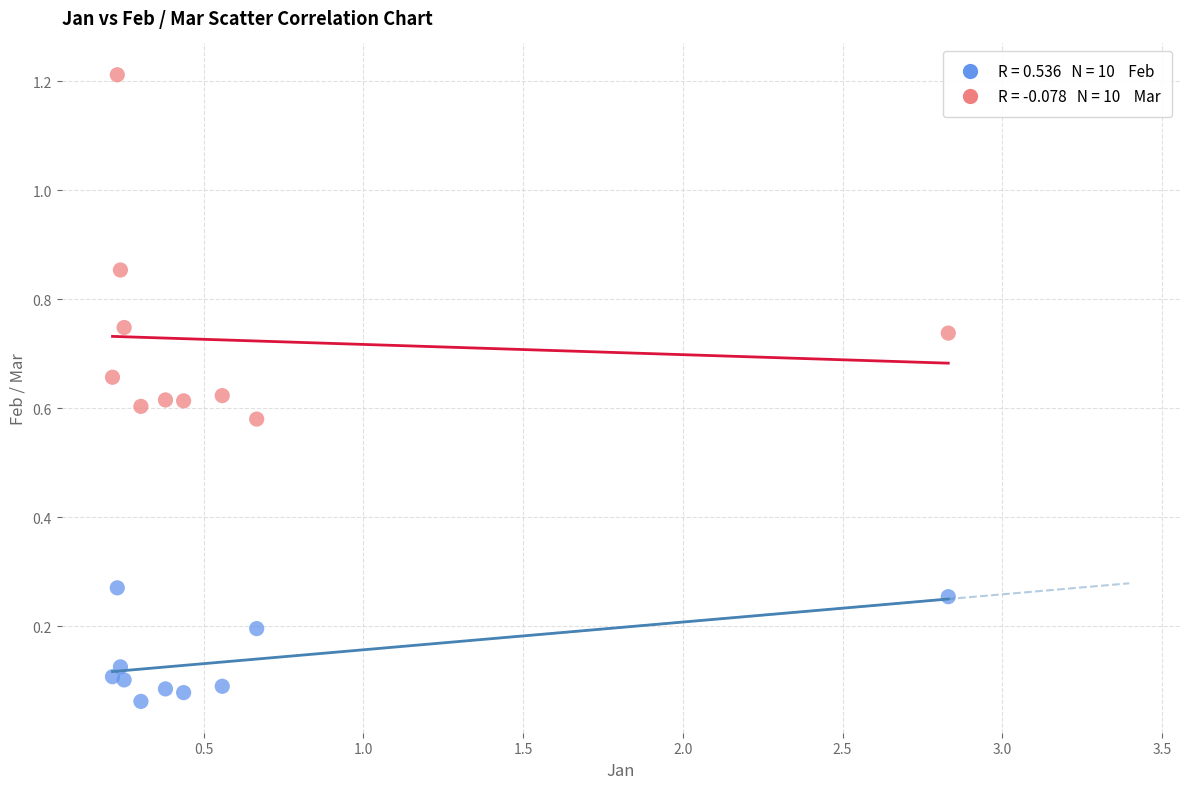

Across all data points, what is the range of X values (max minus min)?

2.6